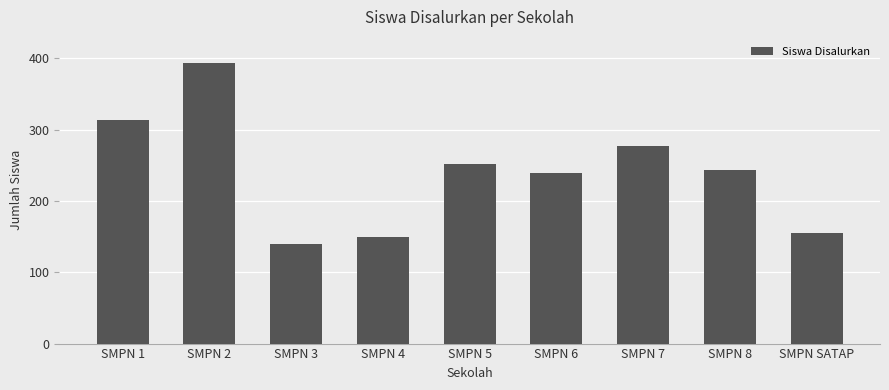

Which category has the highest value across all series?

SMPN 2